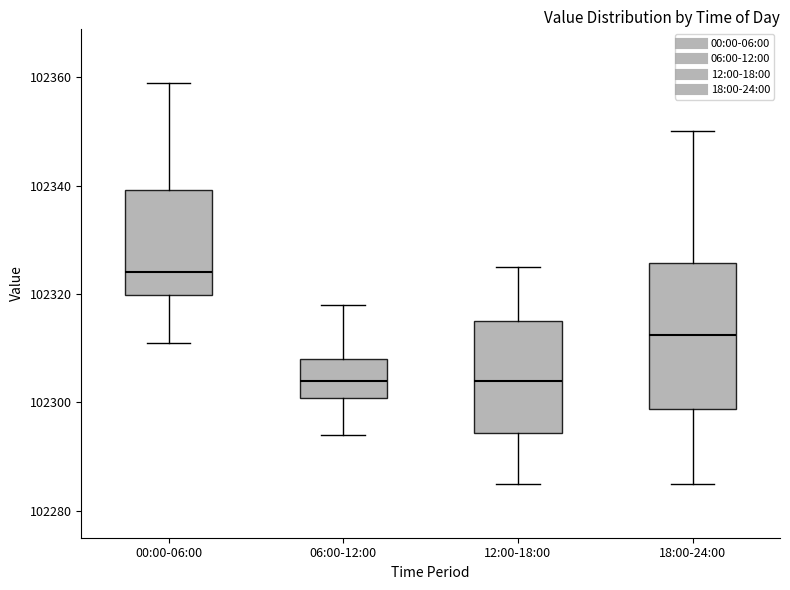

Reading left to right, read every box against the y-axis: the position of its median line, the range the box covers, and the ends of its whiskers. The values are not printed on the chart, so give them approximately, as read against the axis.

00:00-06:00: median 102324, box 102320 to 102340, whiskers 102312 to 102360
06:00-12:00: median 102304, box 102300 to 102308, whiskers 102294 to 102318
12:00-18:00: median 102304, box 102294 to 102316, whiskers 102286 to 102326
18:00-24:00: median 102312, box 102298 to 102326, whiskers 102286 to 102350